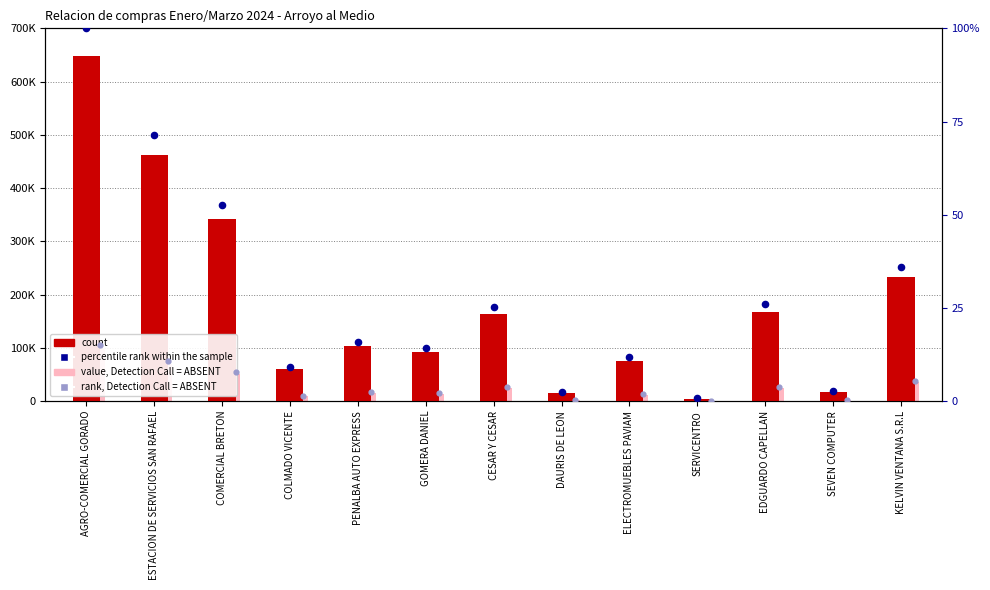

What is the total value across all series at SERVICENTRO?

5175.8